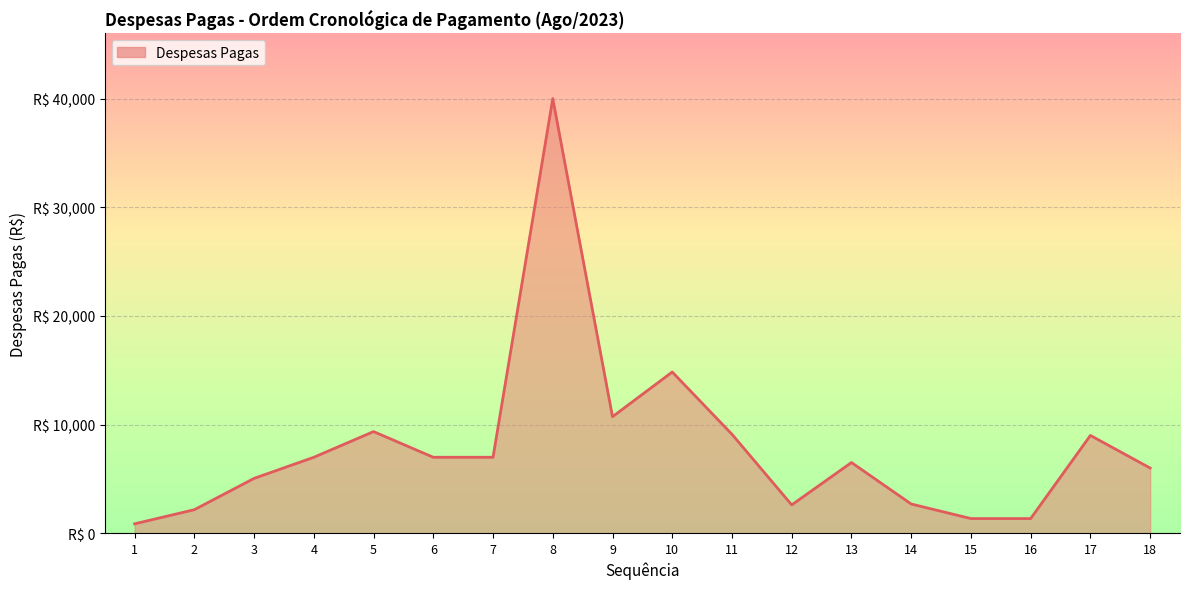

Where does the data first go above 6990?

4